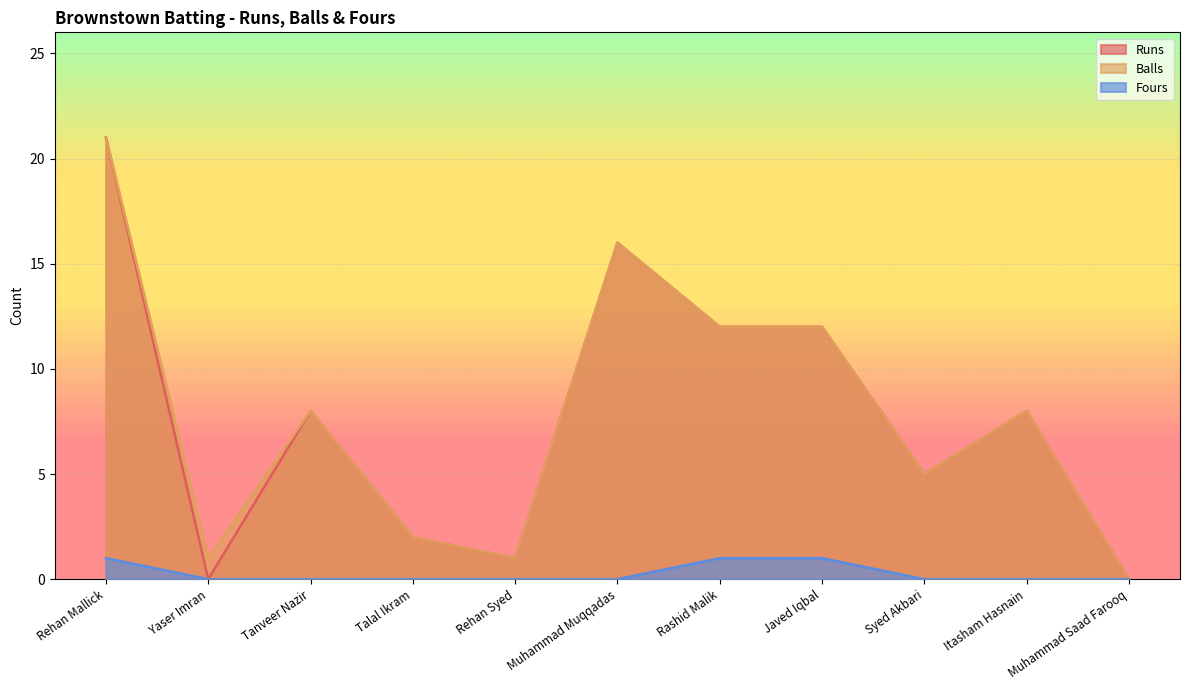

True or false: Fours and Balls intersect in this chart.

False